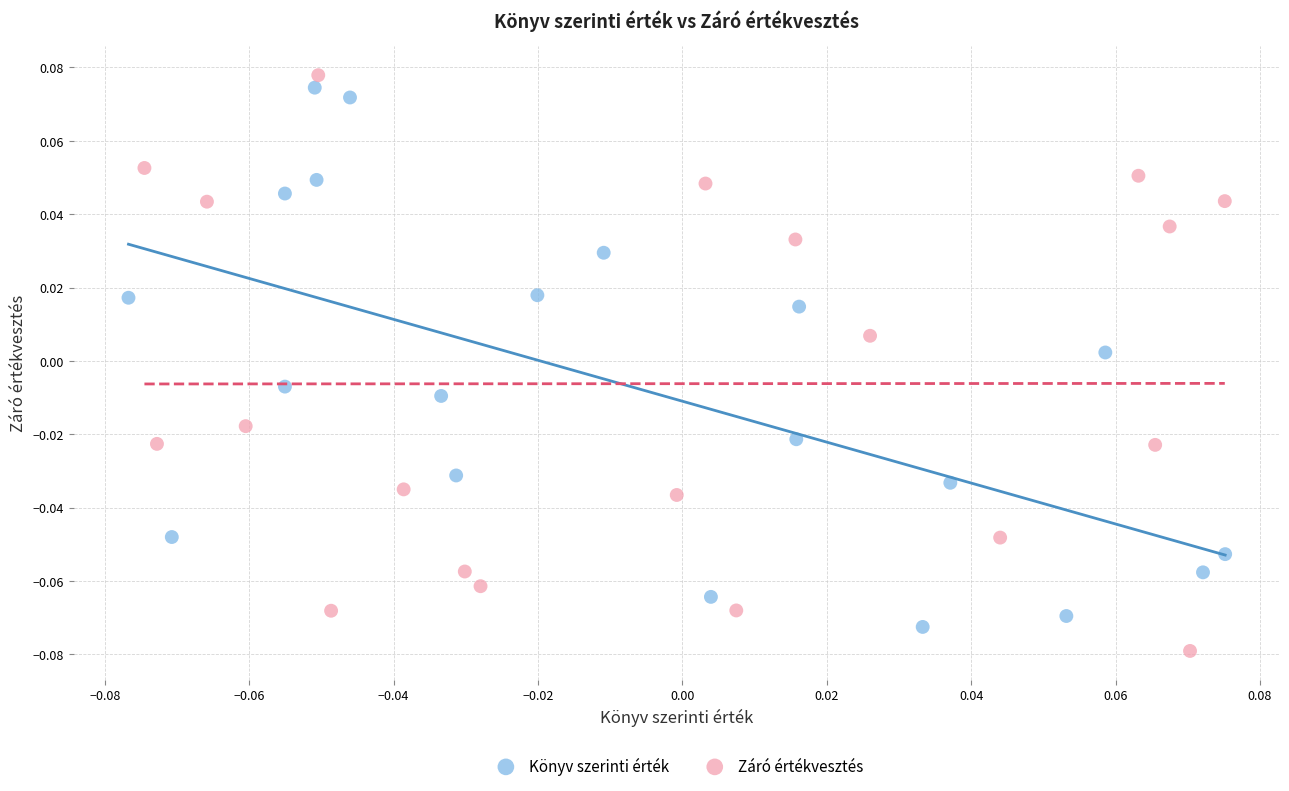

What are all the series names shown in the legend?

Könyv szerinti érték, Záró értékvesztés